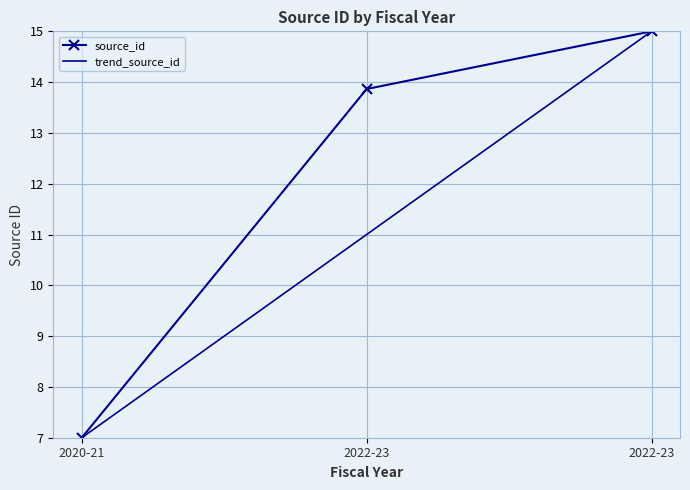

What is the value of the 1st point from the left?

7.0